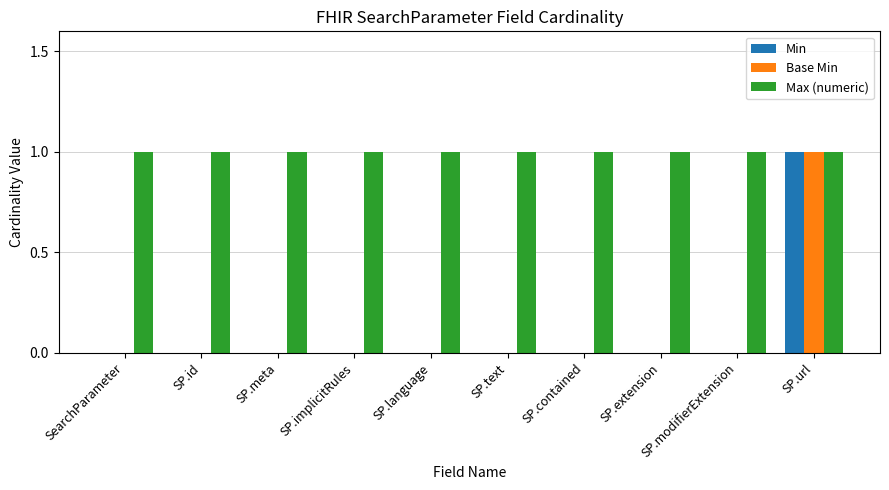

What is the sum of the Max (numeric) values at SP.text and SP.implicitRules?

2